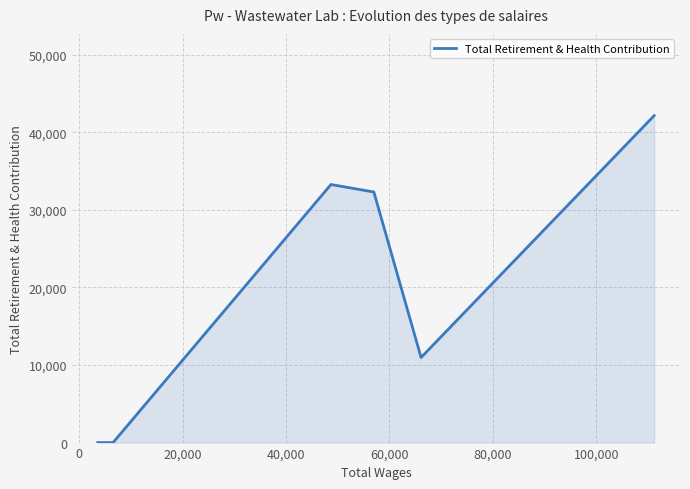

What is the average value?

19789